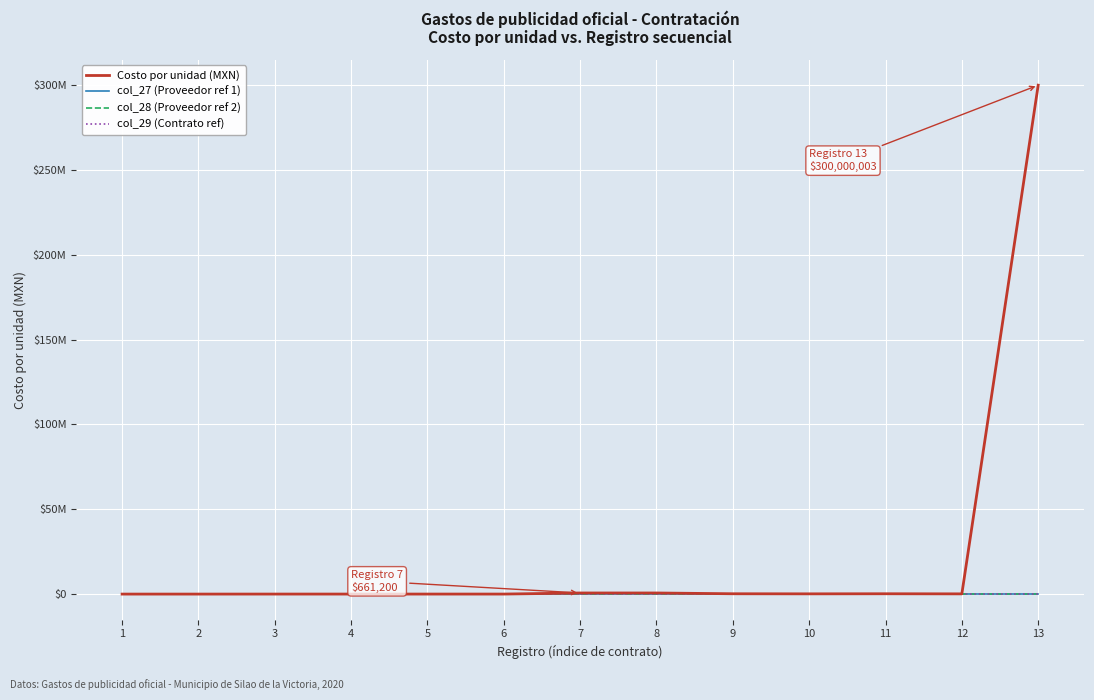

The value of col_29 (Contrato ref) at 13 is 4. True or false?

False